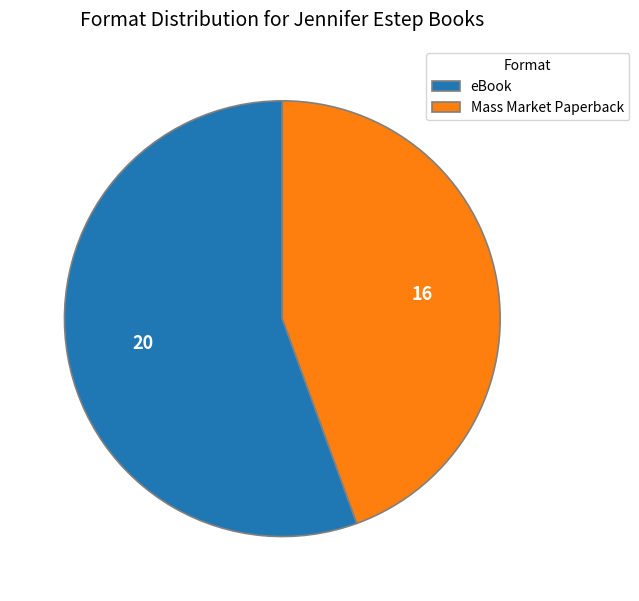

The Mass Market Paperback slice represents 44% of the pie. True or false?

True